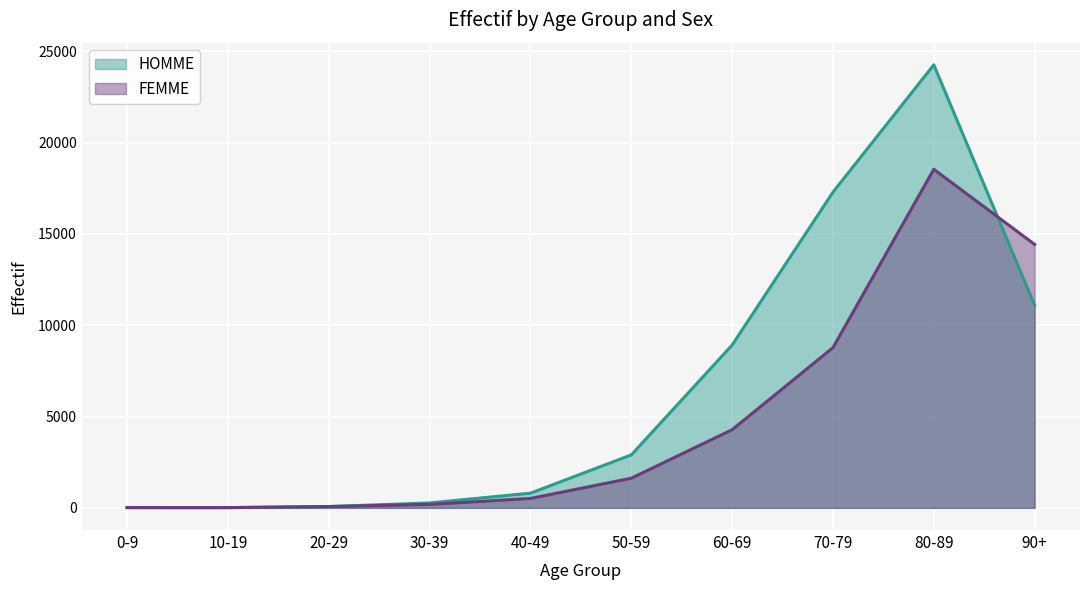

What is the difference between the maximum and minimum values in the FEMME series?

18523